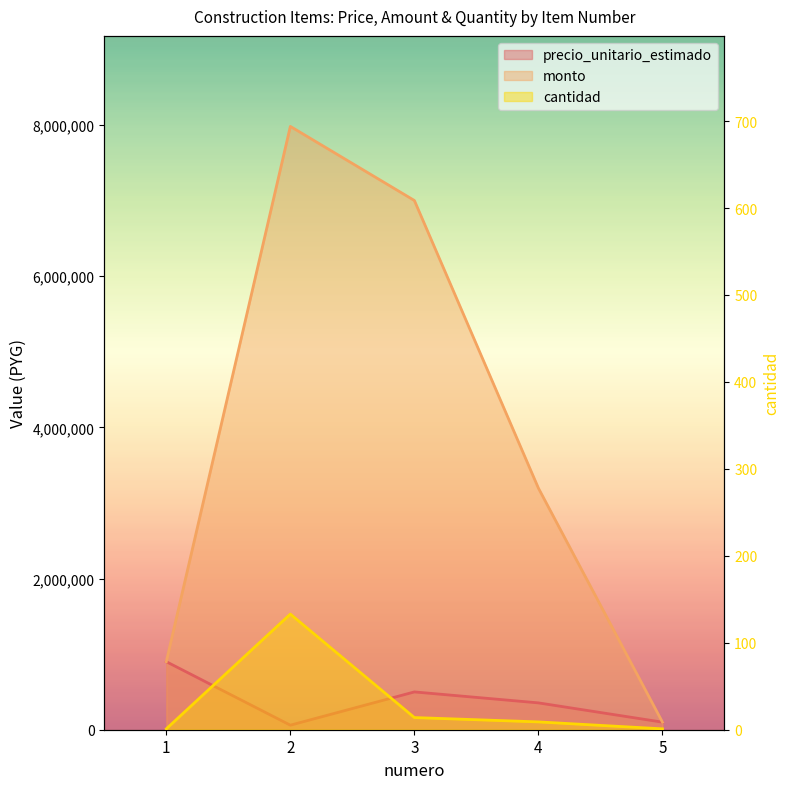

What is the total value across all series at 1?

1800001